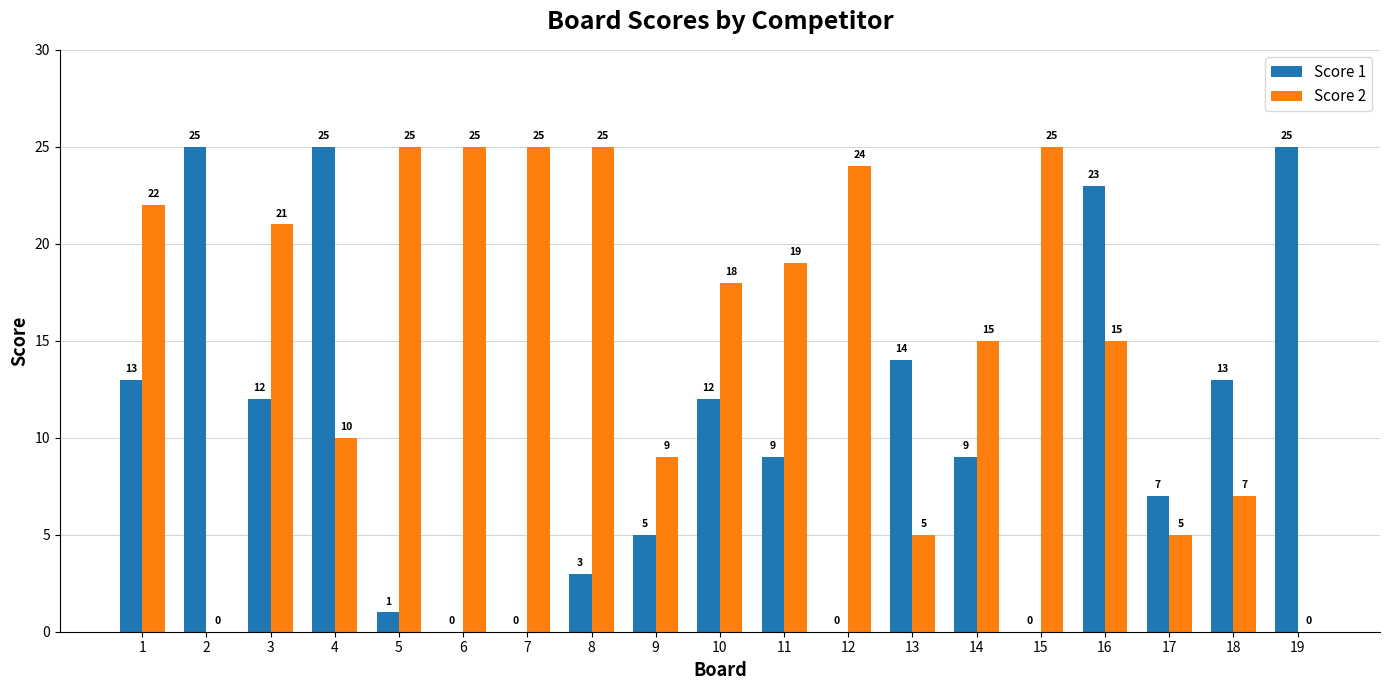

What is the highest value of the Score 1 series?

25